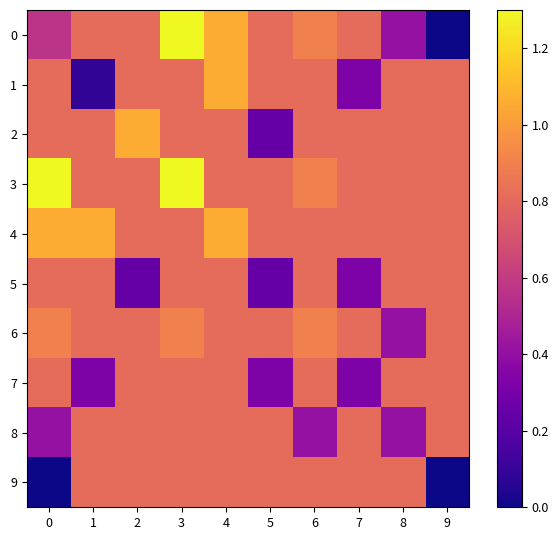

Reading left to right, list all the values displayed in this chart.

0: 0=0.6	1=0.8	2=0.8	3=1.3	4=1.1	5=0.8	6=0.9	7=0.8	8=0.4	9=0.0
1: 0=0.8	1=0.1	2=0.8	3=0.8	4=1.1	5=0.8	6=0.8	7=0.3	8=0.8	9=0.8
2: 0=0.8	1=0.8	2=1.1	3=0.8	4=0.8	5=0.2	6=0.8	7=0.8	8=0.8	9=0.8
3: 0=1.3	1=0.8	2=0.8	3=1.3	4=0.8	5=0.8	6=0.9	7=0.8	8=0.8	9=0.8
4: 0=1.1	1=1.1	2=0.8	3=0.8	4=1.1	5=0.8	6=0.8	7=0.8	8=0.8	9=0.8
5: 0=0.8	1=0.8	2=0.2	3=0.8	4=0.8	5=0.2	6=0.8	7=0.3	8=0.8	9=0.8
6: 0=0.9	1=0.8	2=0.8	3=0.9	4=0.8	5=0.8	6=0.9	7=0.8	8=0.4	9=0.8
7: 0=0.8	1=0.3	2=0.8	3=0.8	4=0.8	5=0.3	6=0.8	7=0.3	8=0.8	9=0.8
8: 0=0.4	1=0.8	2=0.8	3=0.8	4=0.8	5=0.8	6=0.4	7=0.8	8=0.4	9=0.8
9: 0=0.0	1=0.8	2=0.8	3=0.8	4=0.8	5=0.8	6=0.8	7=0.8	8=0.8	9=0.0